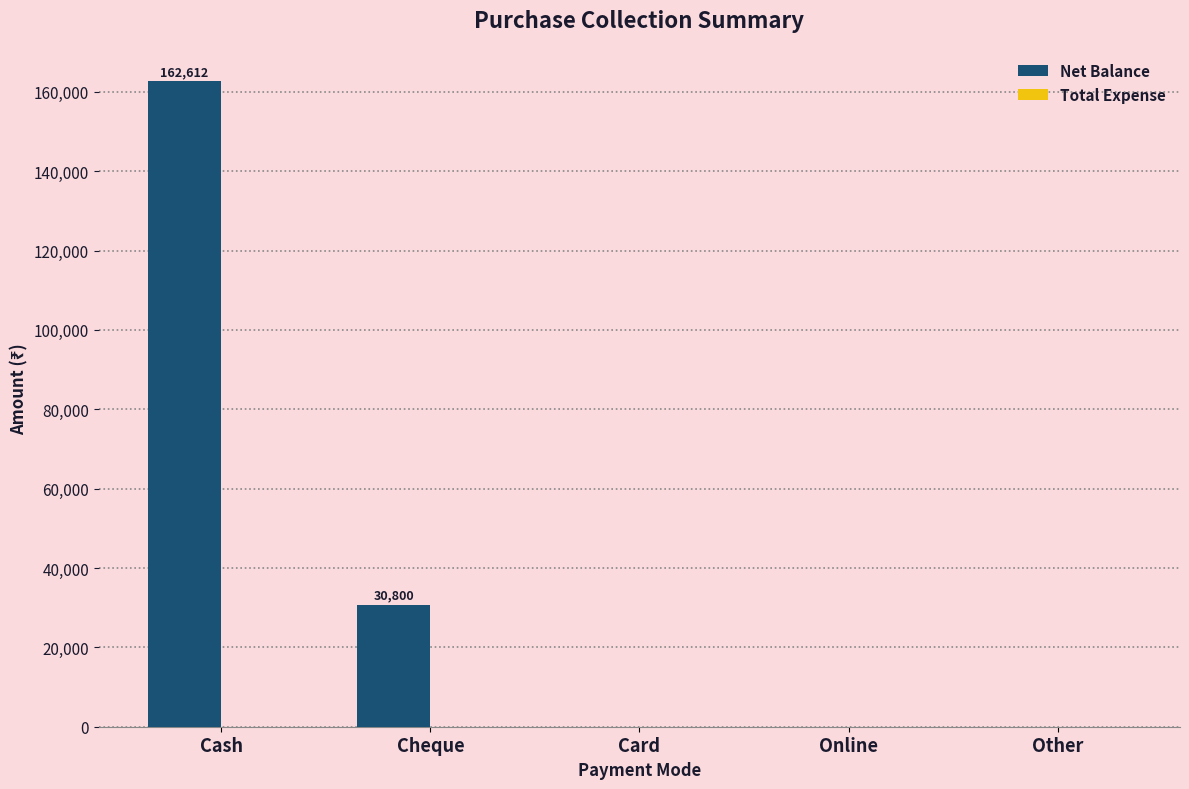

Which label corresponds to the largest value in the chart?

Cash